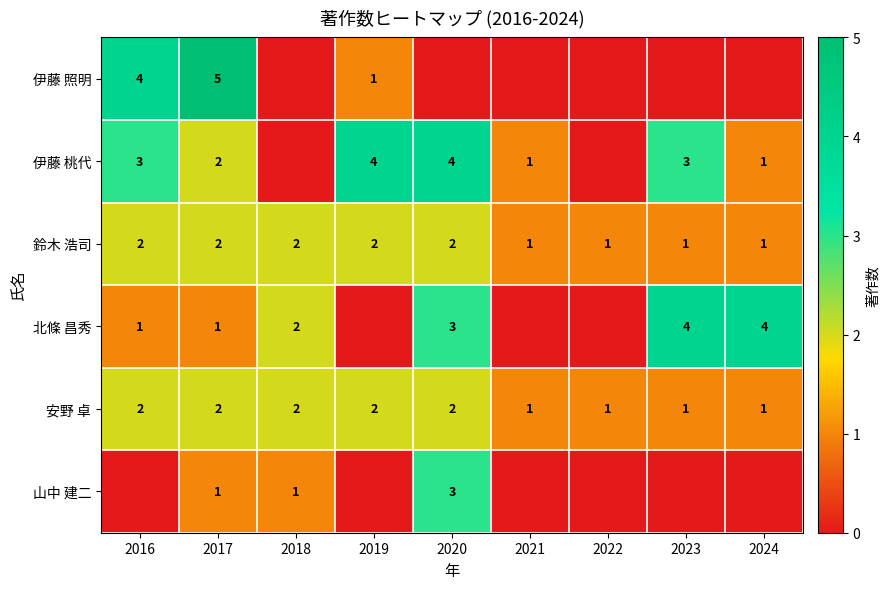

What is the sum of the 山中 建二 values at 2018 and 2020?

4